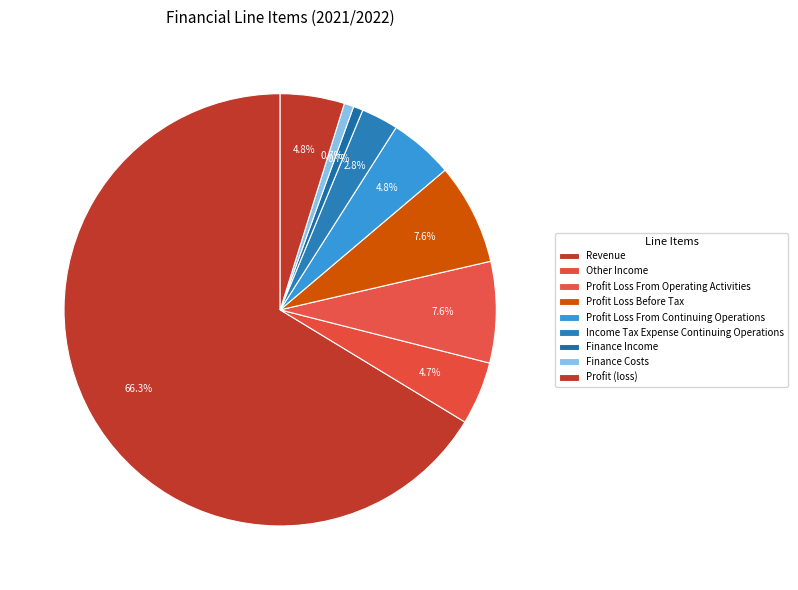

Between Finance Income and Profit Loss Before Tax, which is larger?

Profit Loss Before Tax